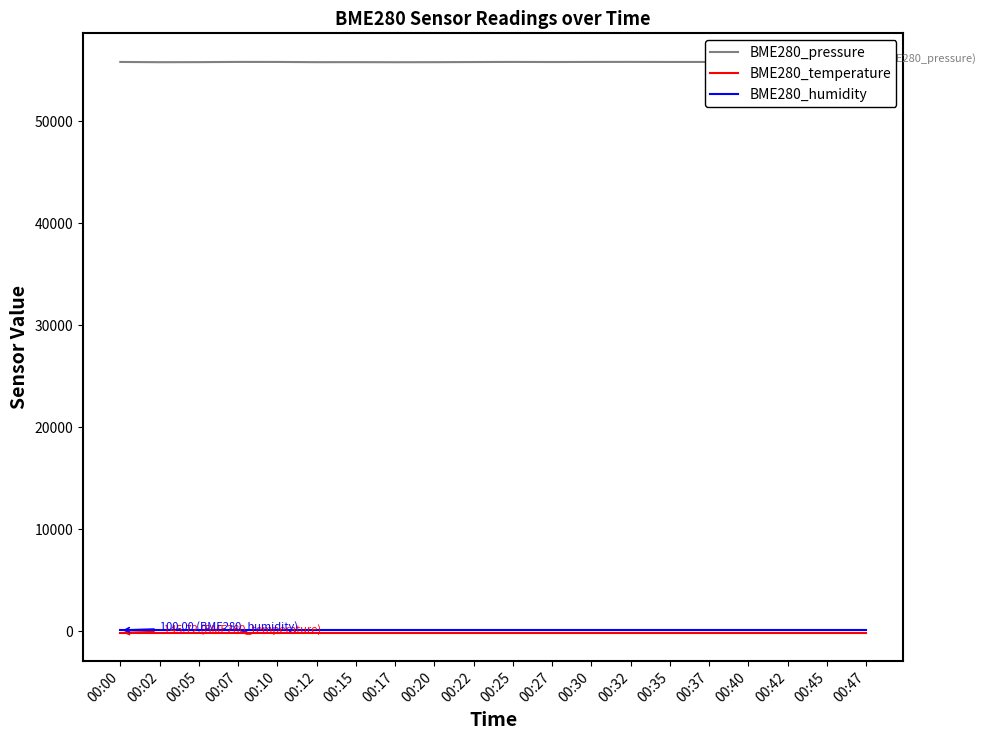

At how many categories does at least one series exceed 20453?

20